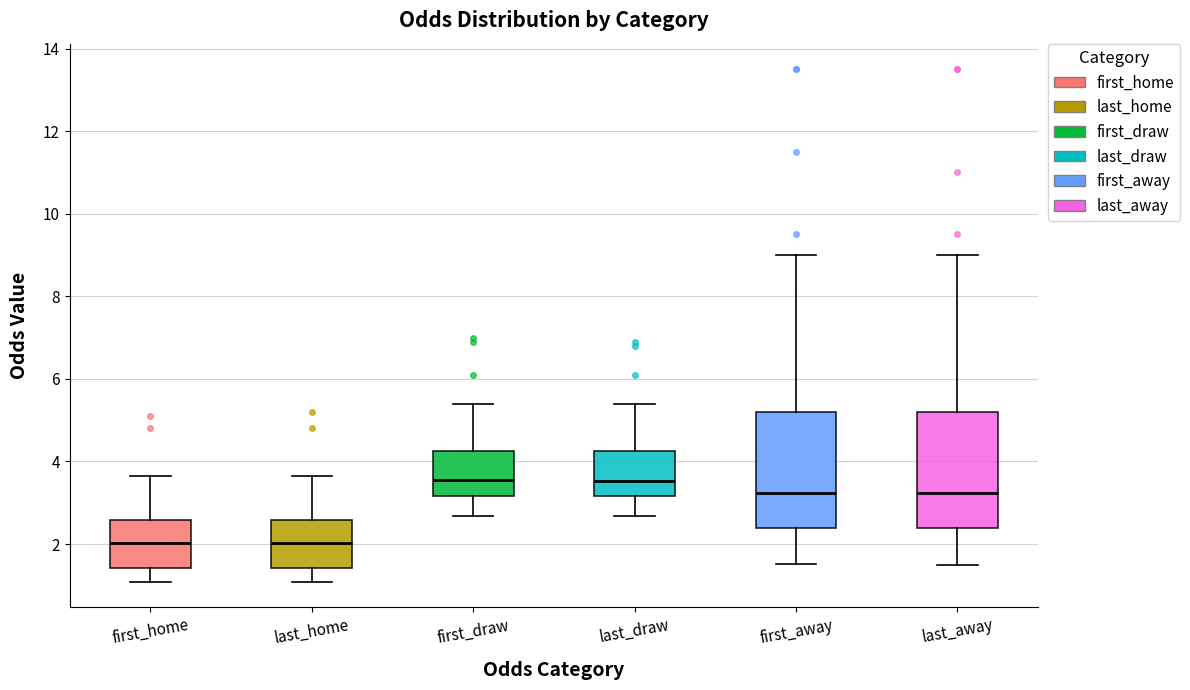

Where is the lower edge of the box for first_home on the y-axis? The values are not printed on the chart, so give them approximately, as read against the axis.

1.4